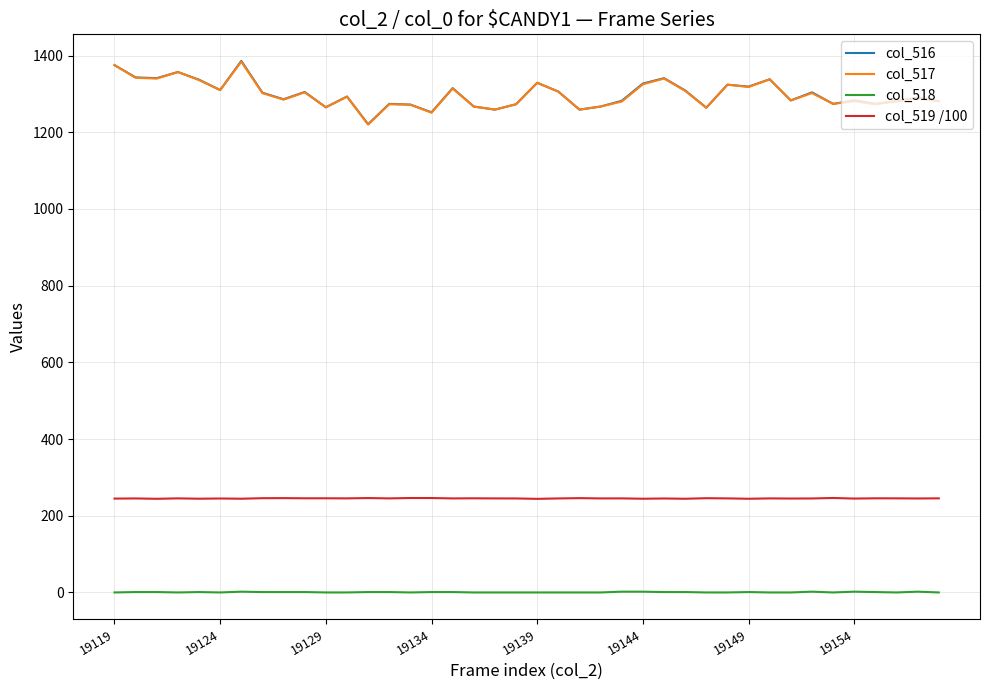

What is the maximum value for col_519 /100?

246.3